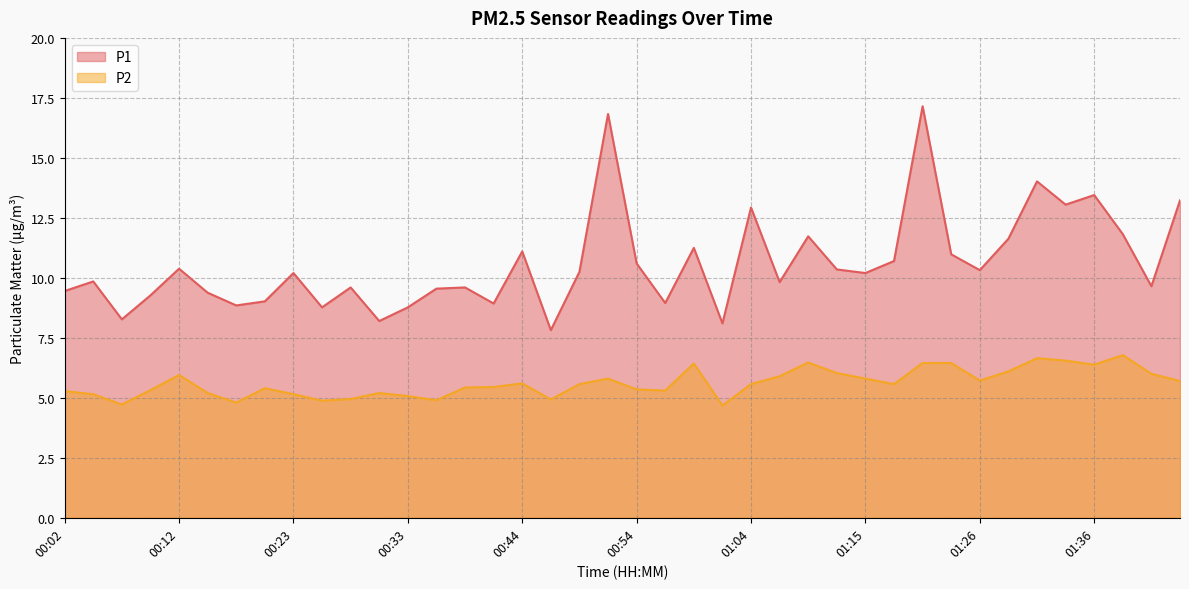

True or false: P2 has more than 0 interior local peaks.

True